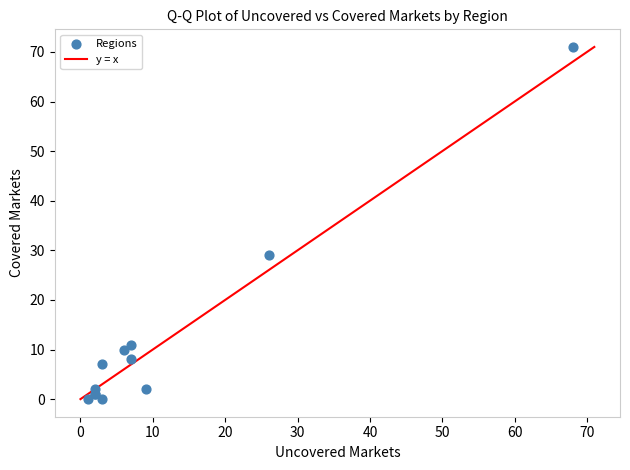

What Y value in the scatter plot is closest to 35?

29